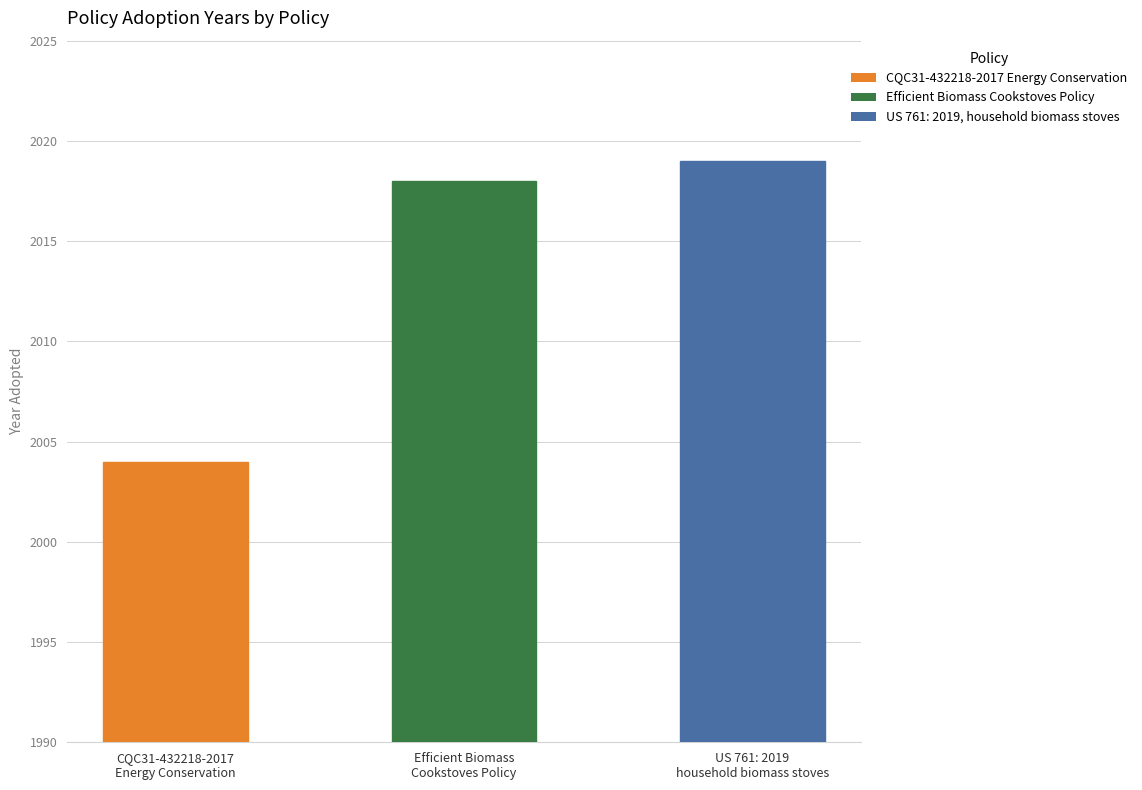

Read the value at US 761: 2019
household biomass stoves.

2019